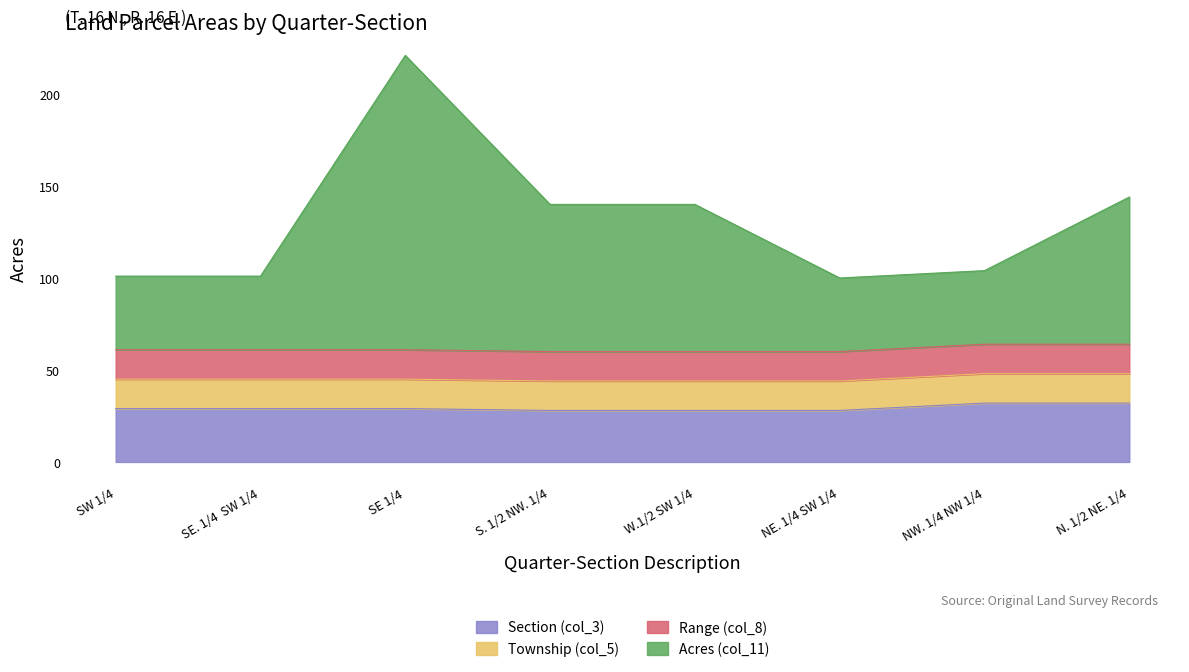

How many lines are shown in the chart?

4